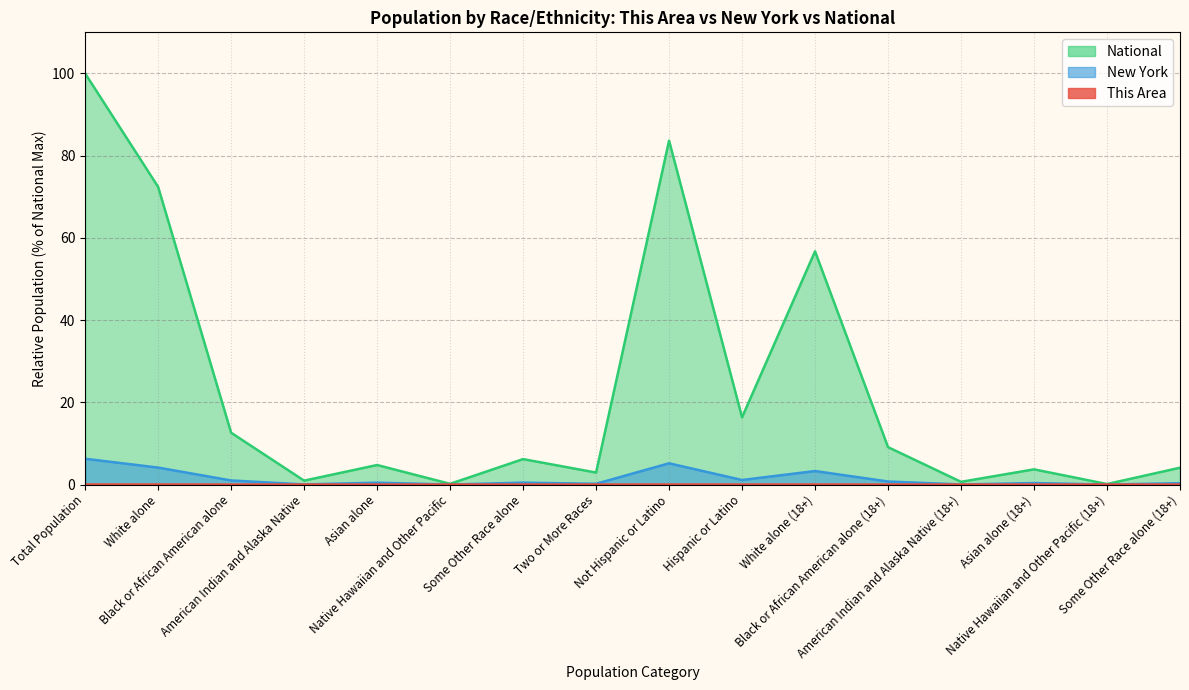

Is it true that New York equals 0.7 at Black or African American alone (18+)?

True